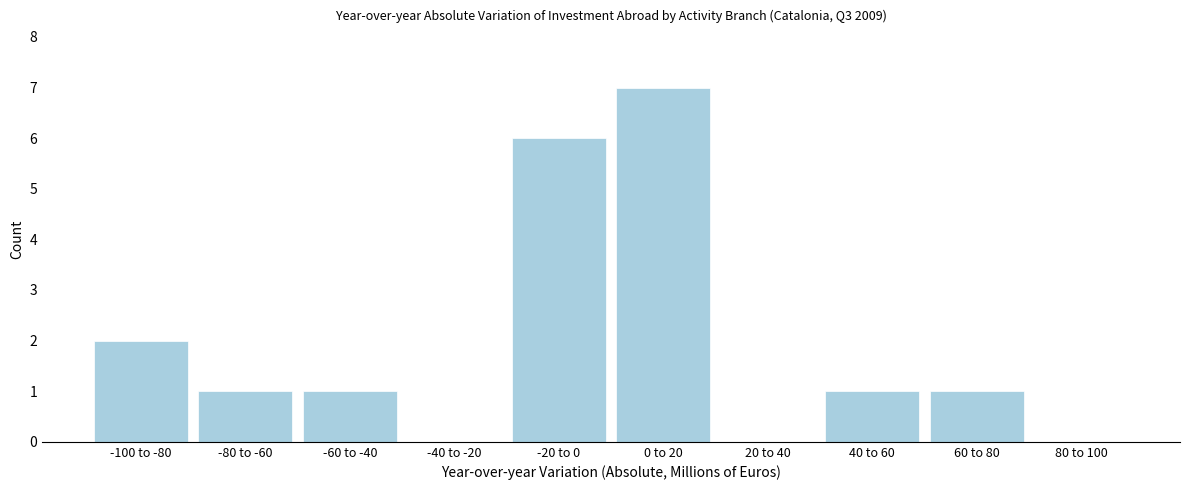

Reading right to left, transcribe all the data shown in this chart.

80 to 100=0	60 to 80=1	40 to 60=1	20 to 40=0	0 to 20=7	-20 to 0=6	-40 to -20=0	-60 to -40=1	-80 to -60=1	-100 to -80=2